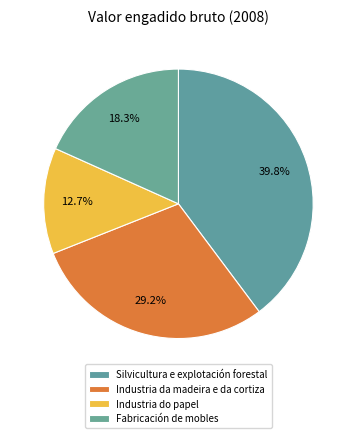

Which category has the smallest portion of the pie?

Industria do papel